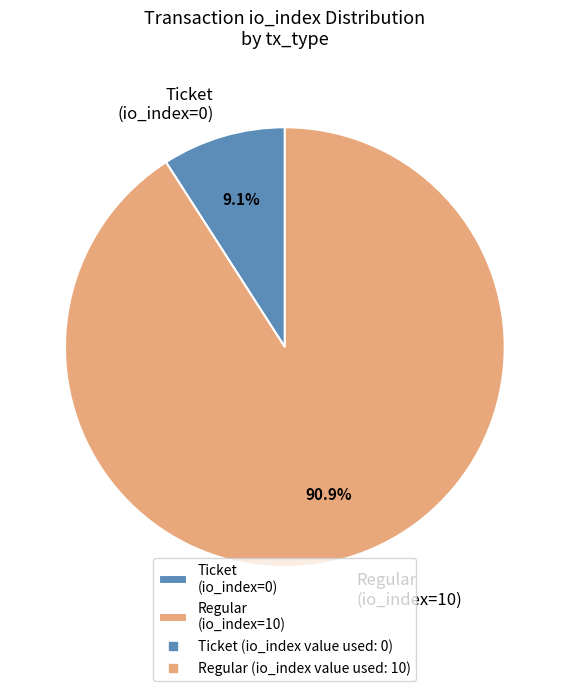

Which category has the smallest portion of the pie?

Ticket (io_index=0)